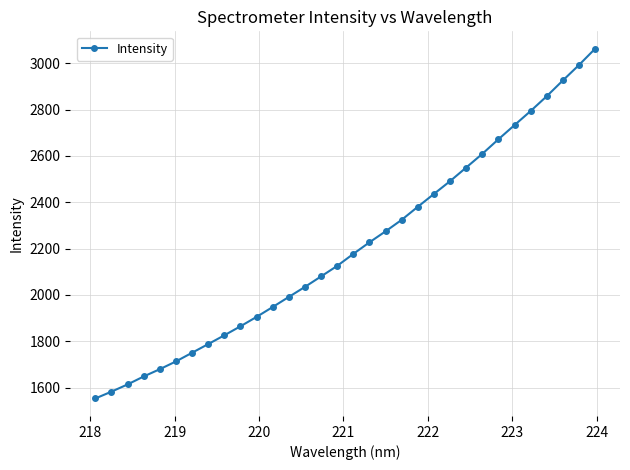

True or false: there are more than 1 points higher than both neighbors.

False